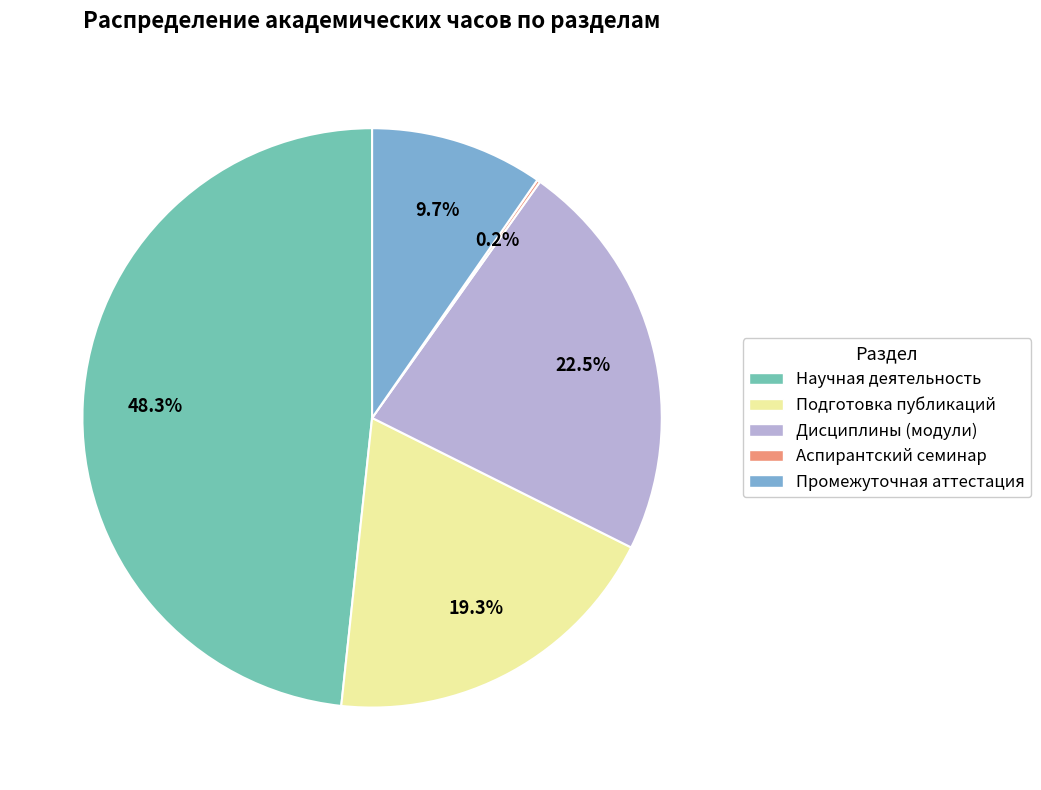

Does Дисциплины (модули) represent more than half of the total?

No